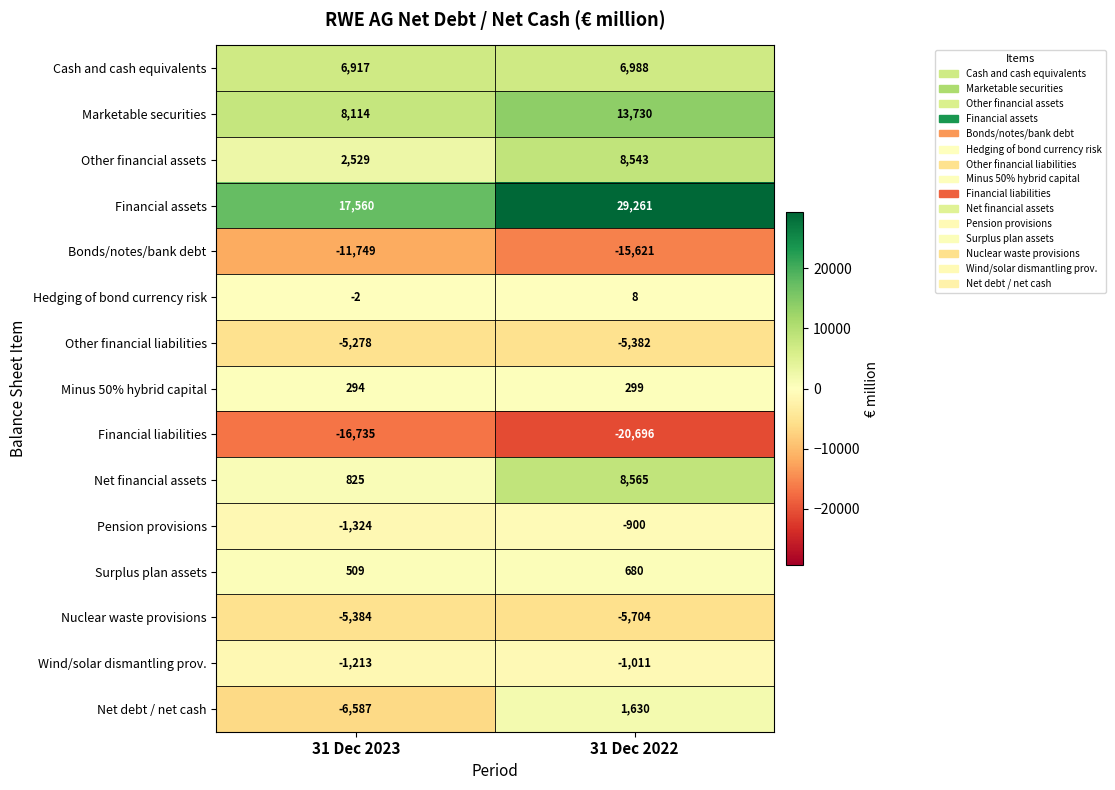

Reading left to right, extract all data points from this chart.

Cash and cash equivalents: 6917	6988
Marketable securities: 8114	13730
Other financial assets: 2529	8543
Financial assets: 17560	29261
Bonds/notes/bank debt: -11749	-15621
Hedging of bond currency risk: -2	8
Other financial liabilities: -5278	-5382
Minus 50% hybrid capital: 294	299
Financial liabilities: -16735	-20696
Net financial assets: 825	8565
Pension provisions: -1324	-900
Surplus plan assets: 509	680
Nuclear waste provisions: -5384	-5704
Wind/solar dismantling prov.: -1213	-1011
Net debt / net cash: -6587	1630